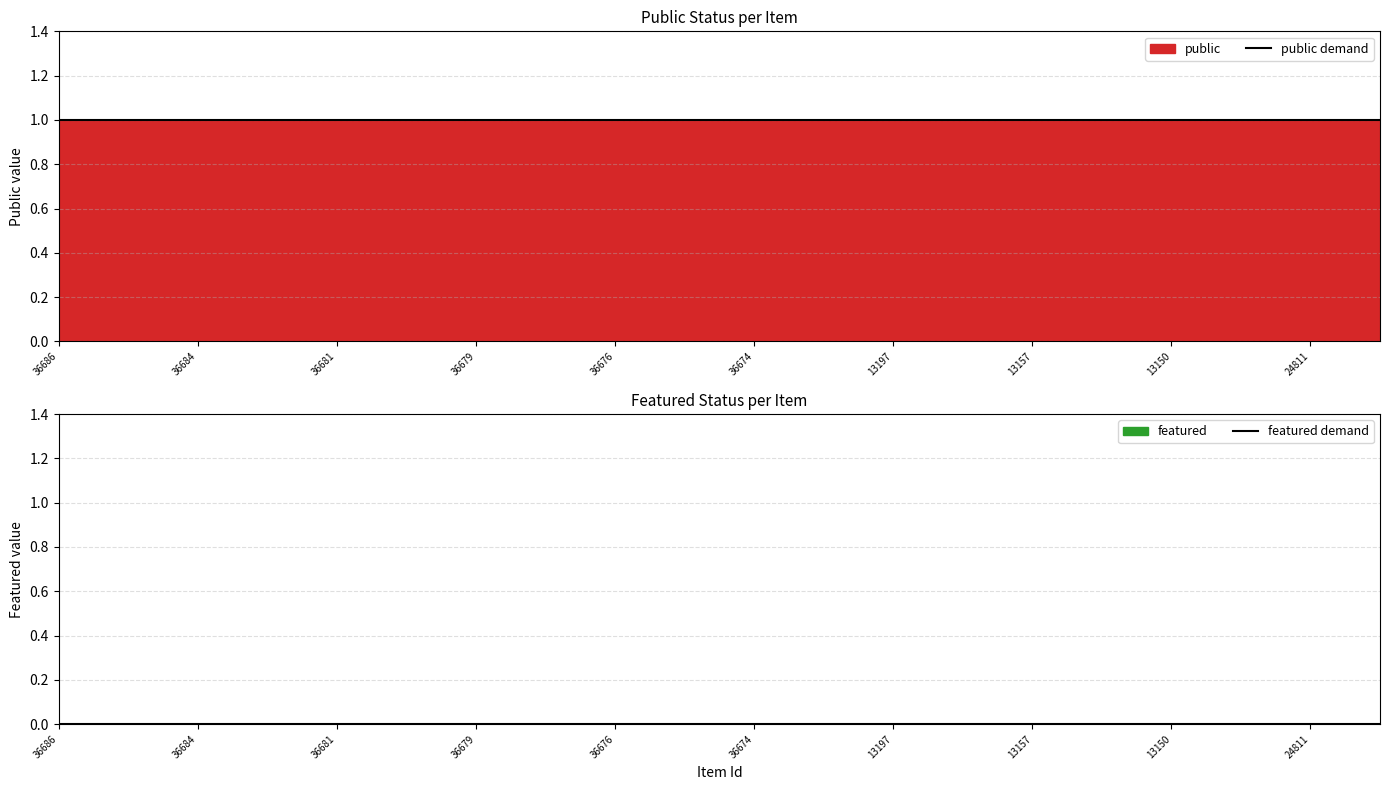

Does the chart display data point markers on the line(s)?

No